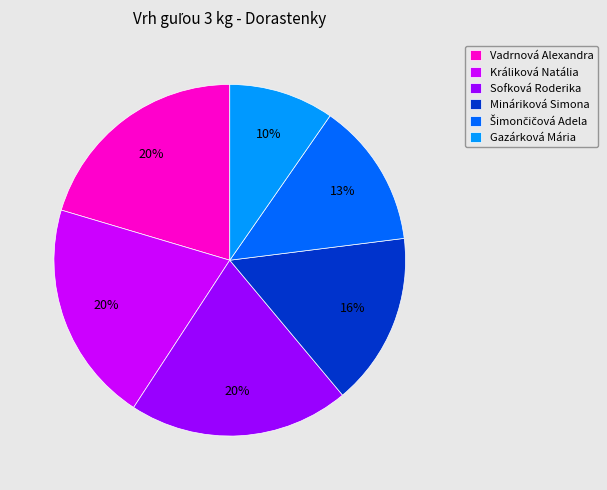

Approximately how many times larger is the value at Vadrnová Alexandra compared to Sofková Roderika?

1.0